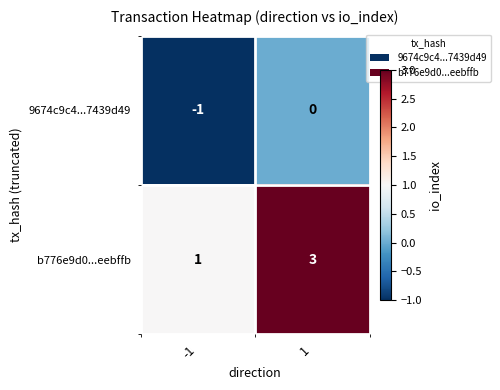

True or false: b776e9d0...eebffb has a value of 0 at -1.

False